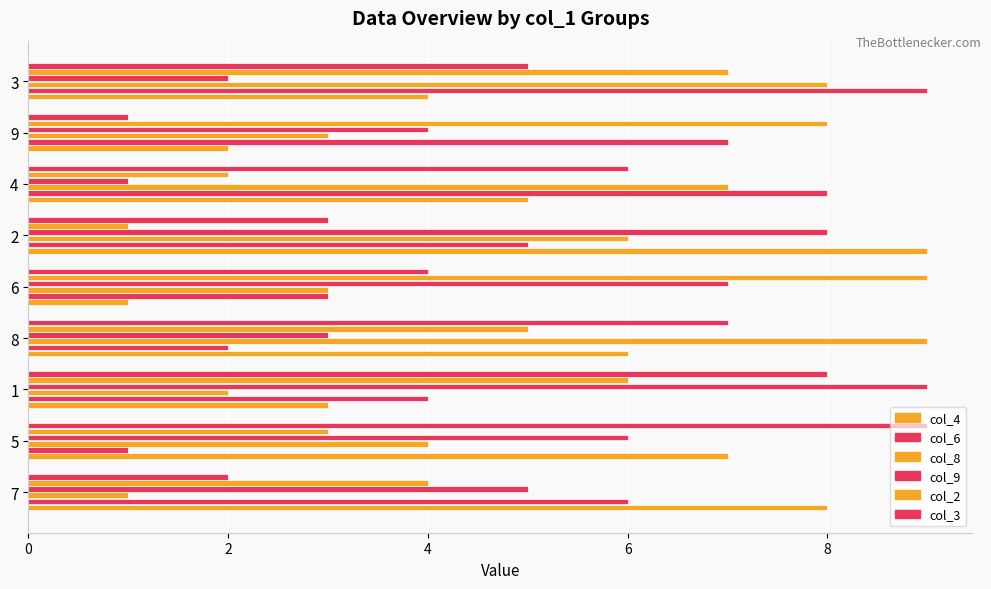

What is the sum of all col_2 values?

45